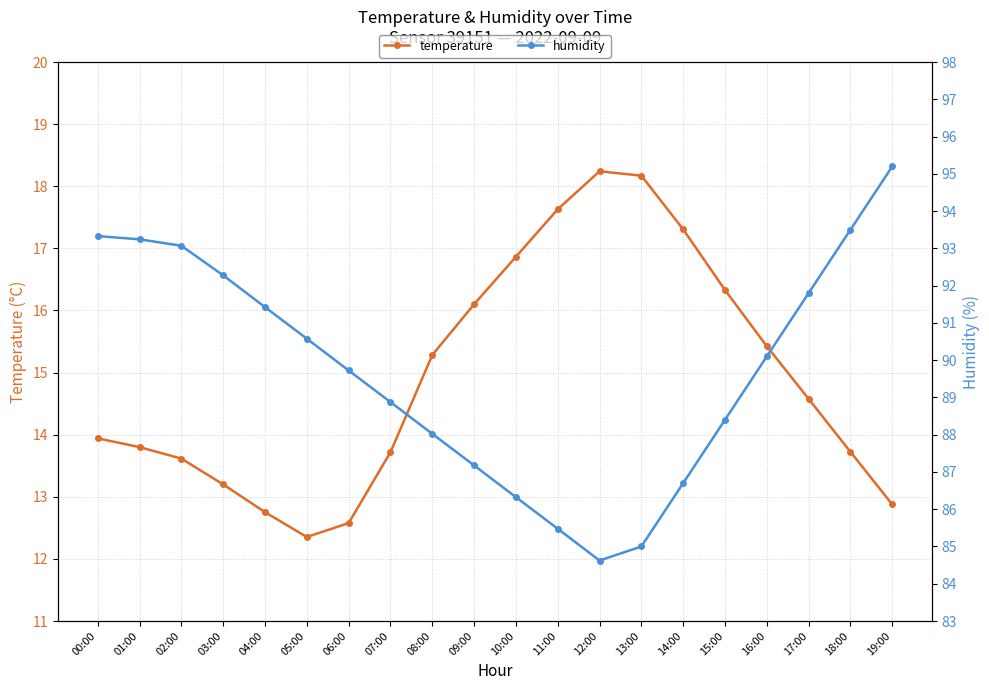

What is the total value across all series at 17:00?

106.4